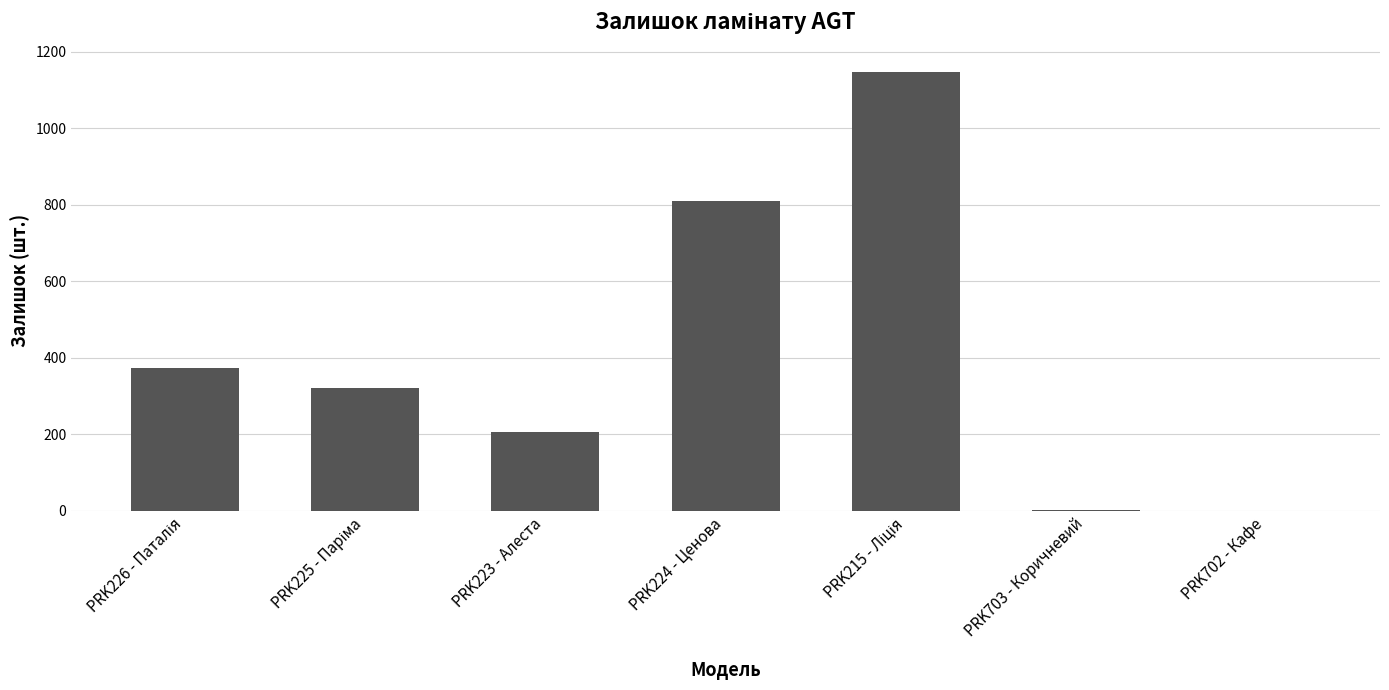

Are the bars grouped side by side (vs. stacked)?

No